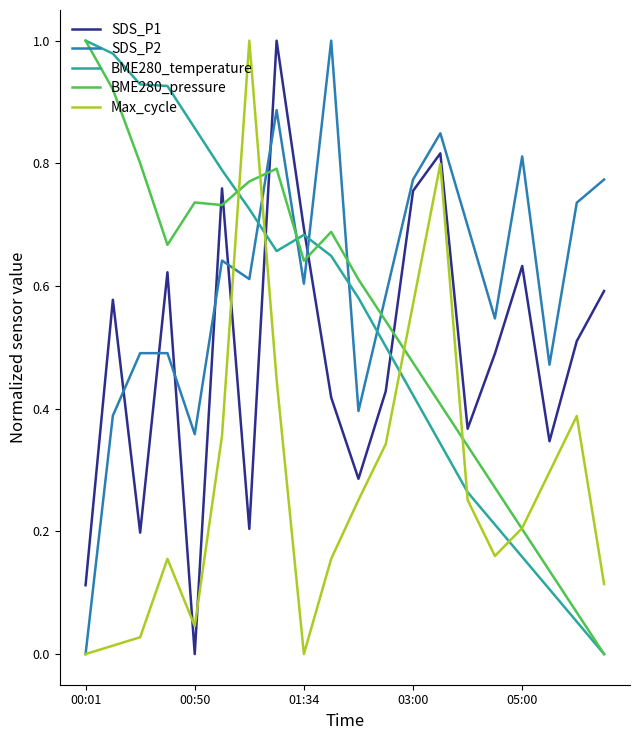

Which series has the largest total across all categories?

SDS_P2